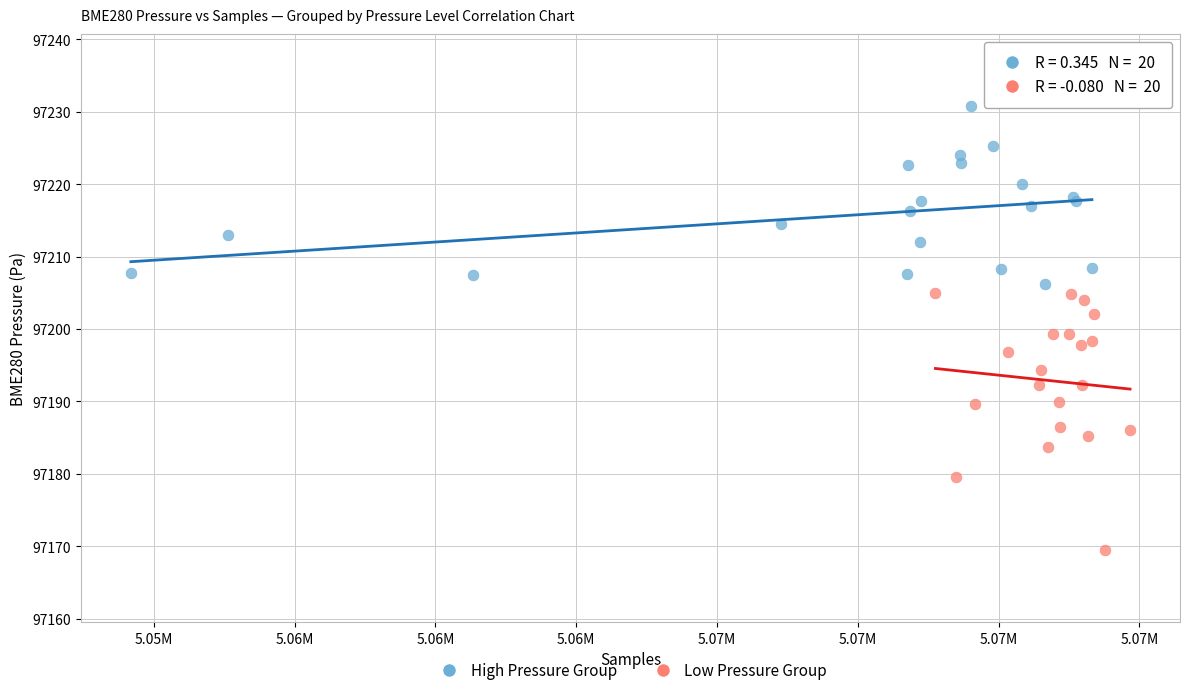

Which series has the widest spread of Y values?

Low Pressure Group